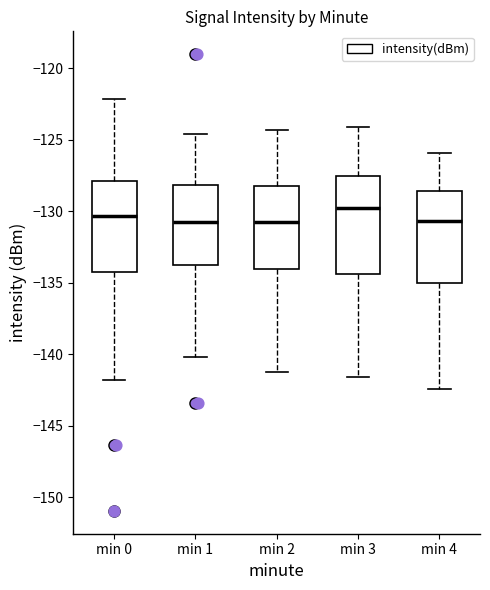

Which box's median line is the highest?

min 3